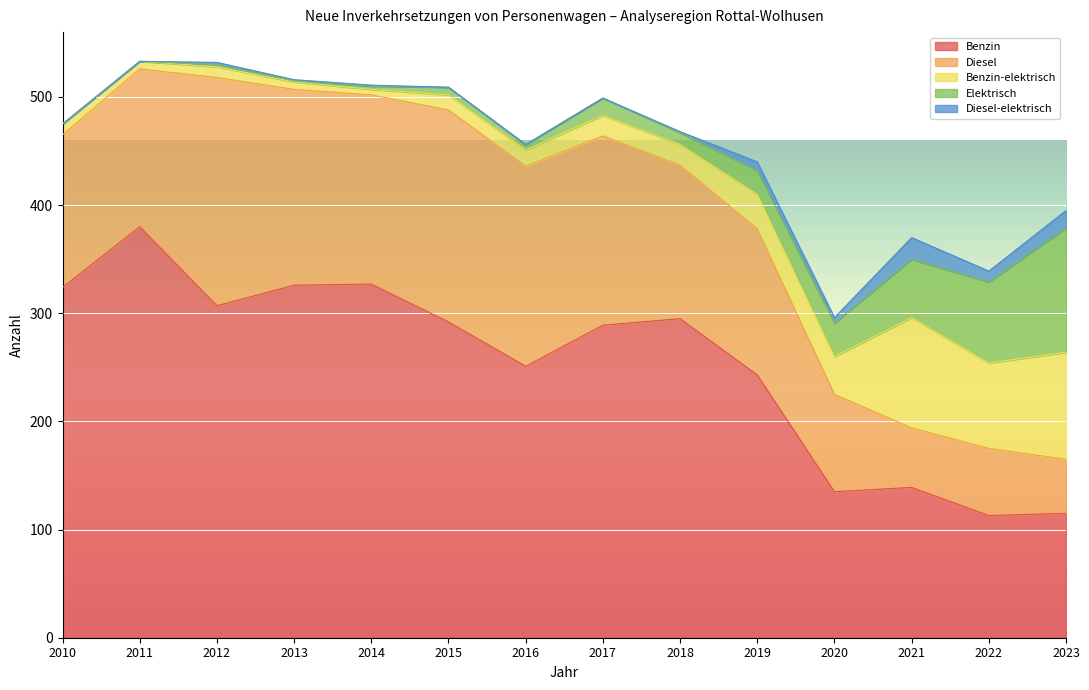

What is the difference between the maximum and minimum values in the Elektrisch series?

115